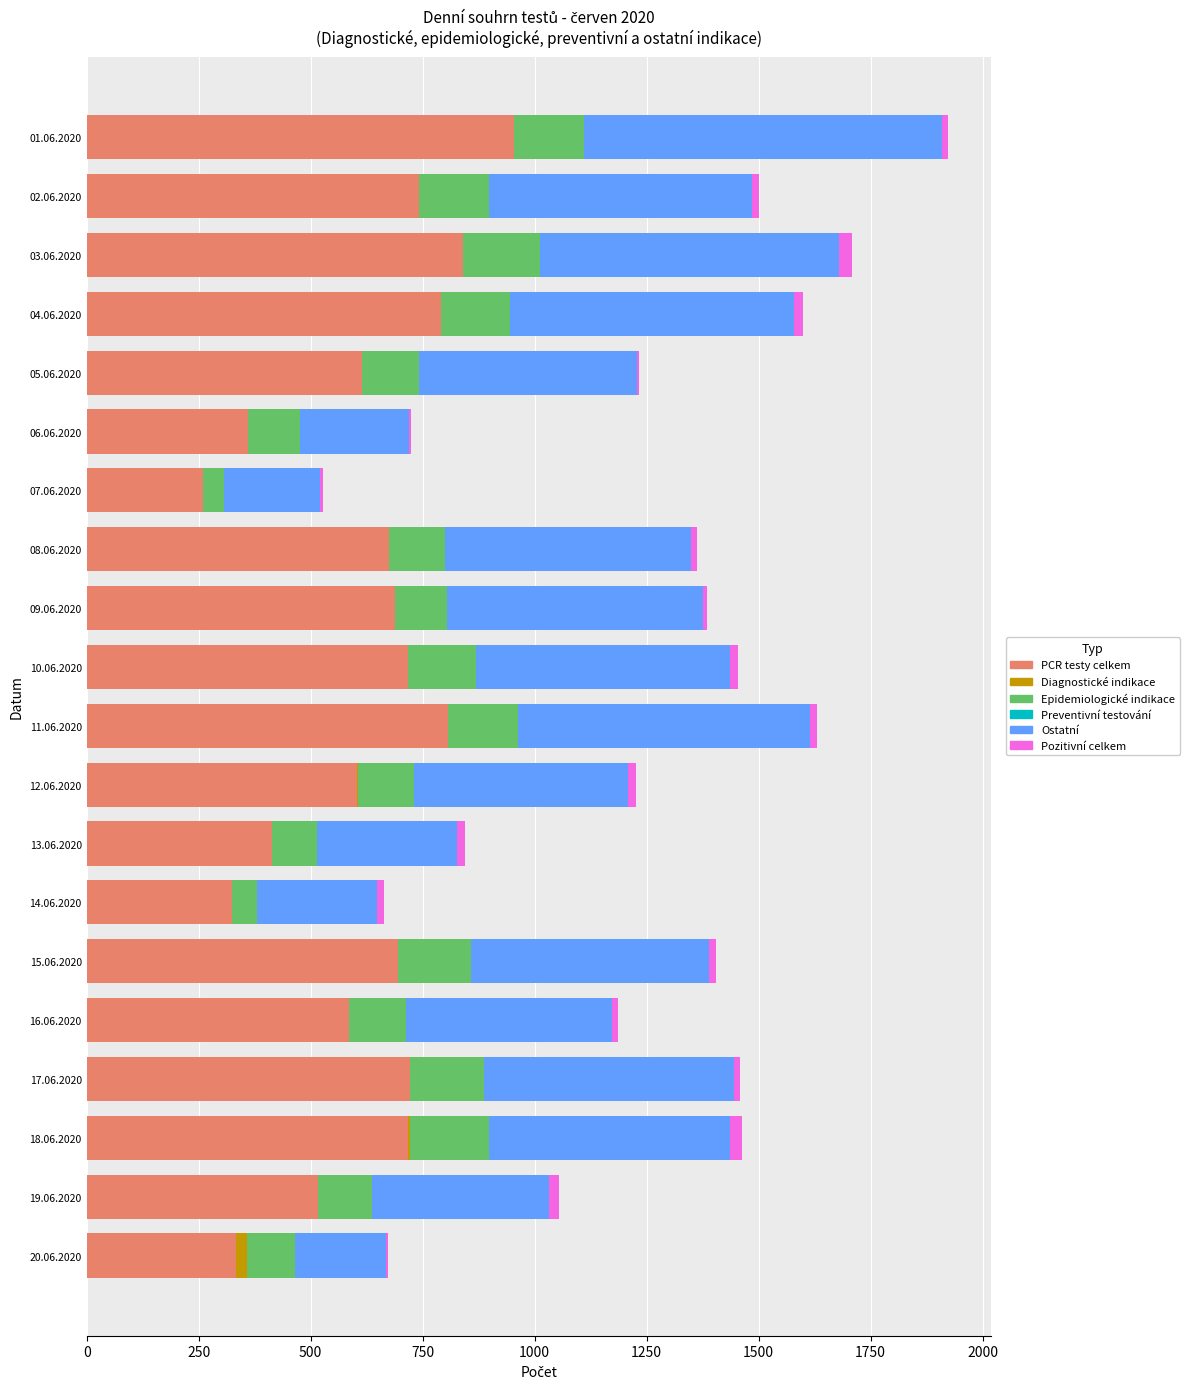

How many data points does each series have?

20